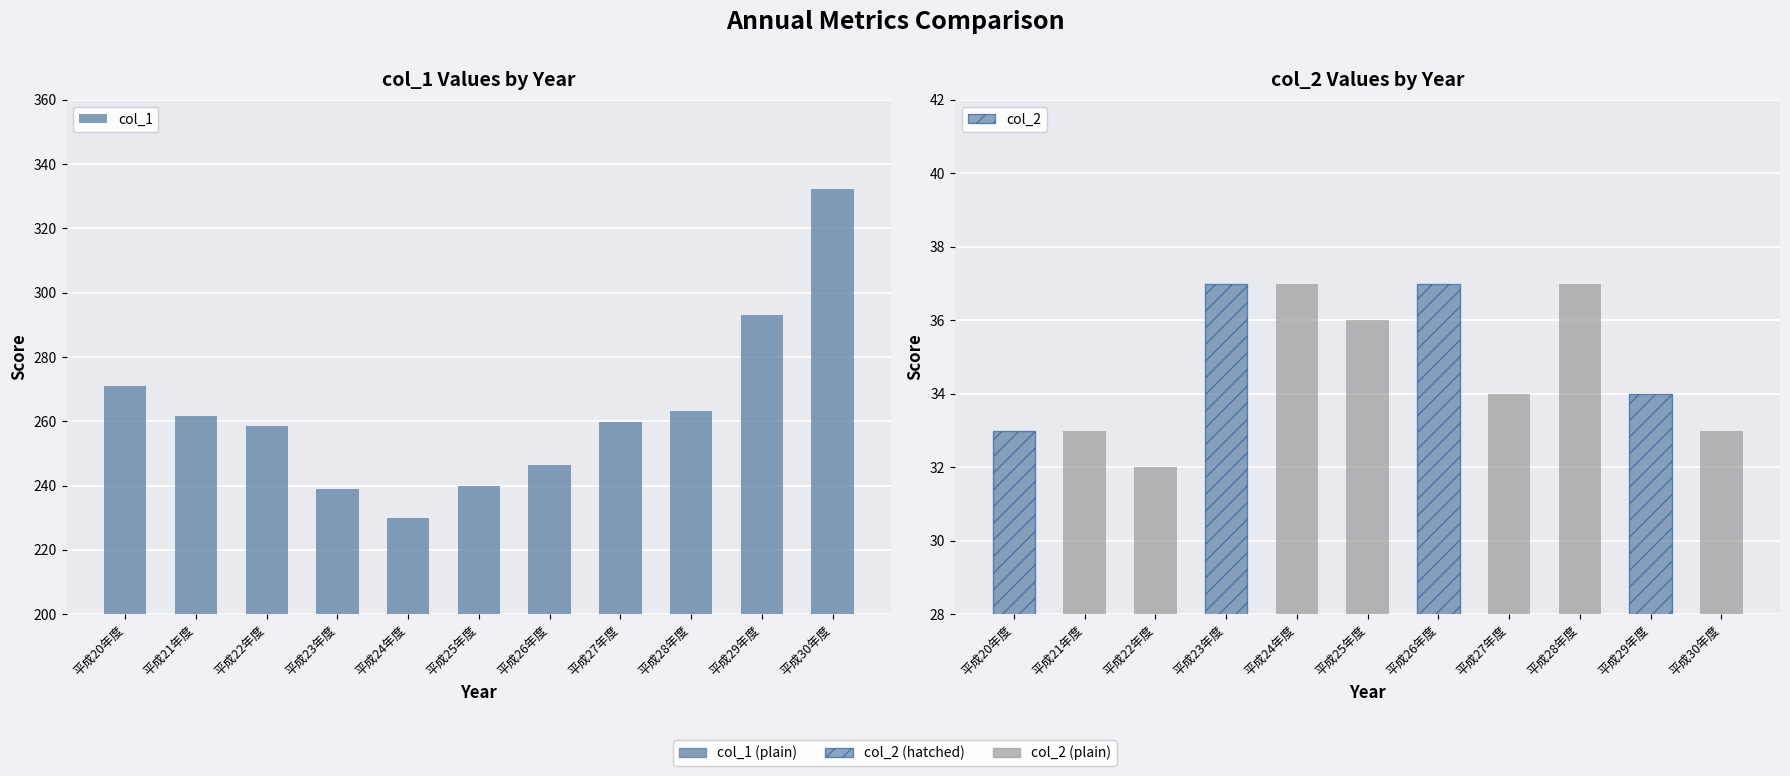

What are all the series names shown in the legend?

col_1, col_2